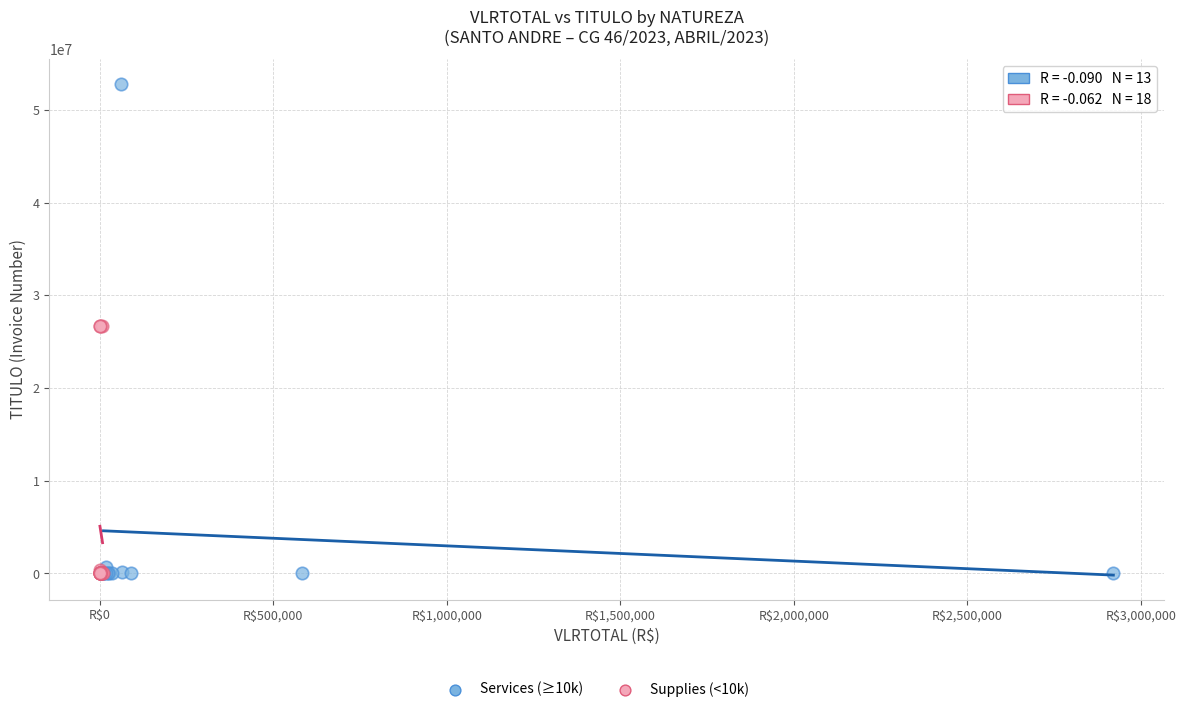

Which series contains the highest Y value?

Services (≥10k)